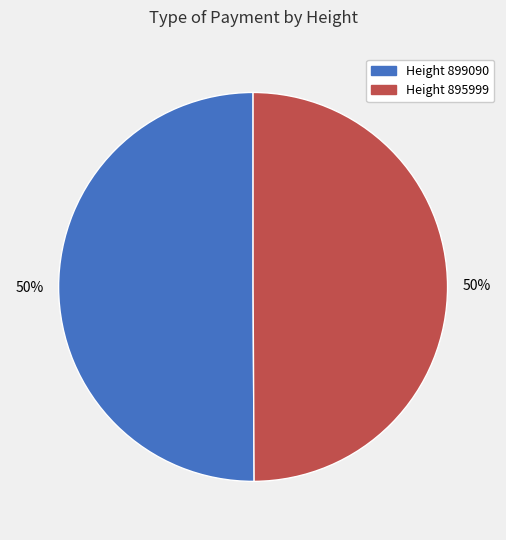

The Height 895999 slice represents 50% of the pie. True or false?

True